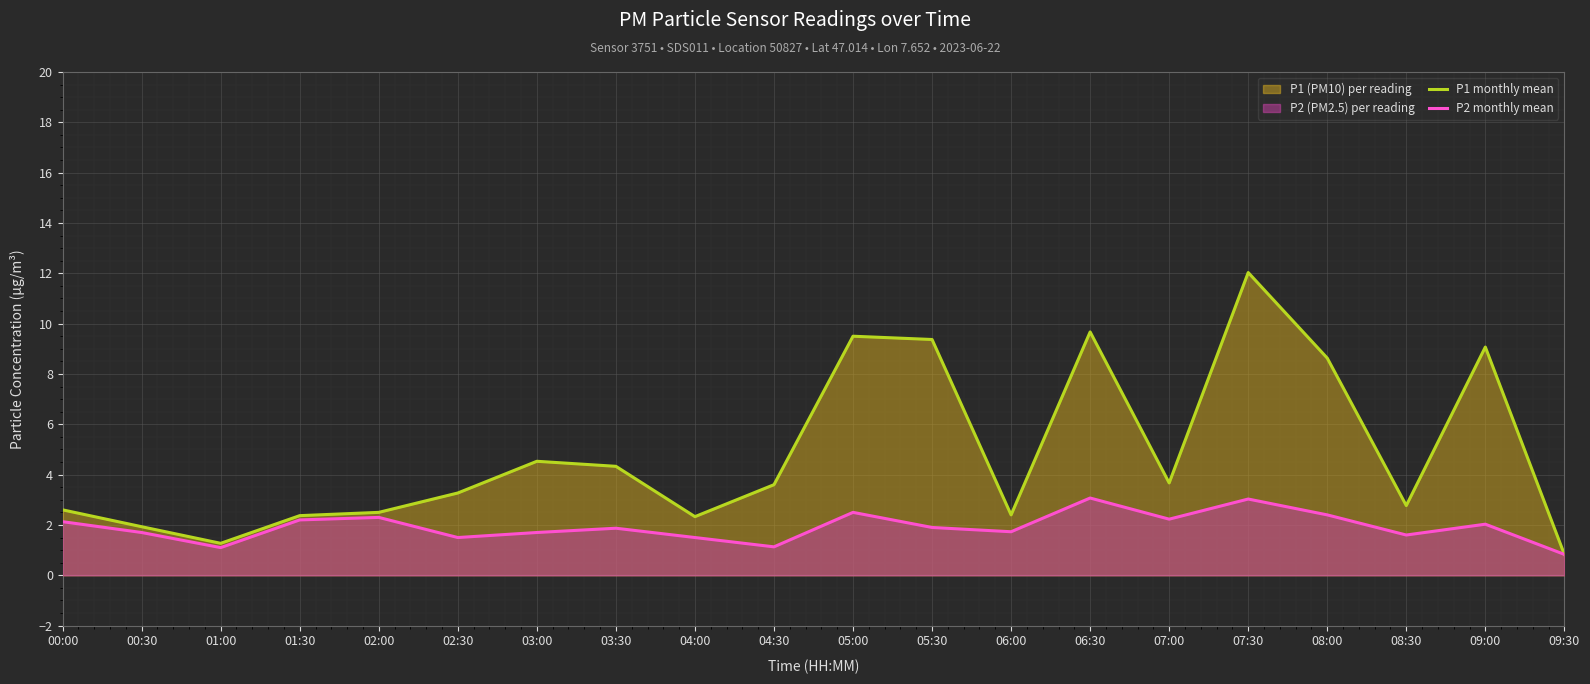

At which label is P1 monthly mean closest to 6?

03:00